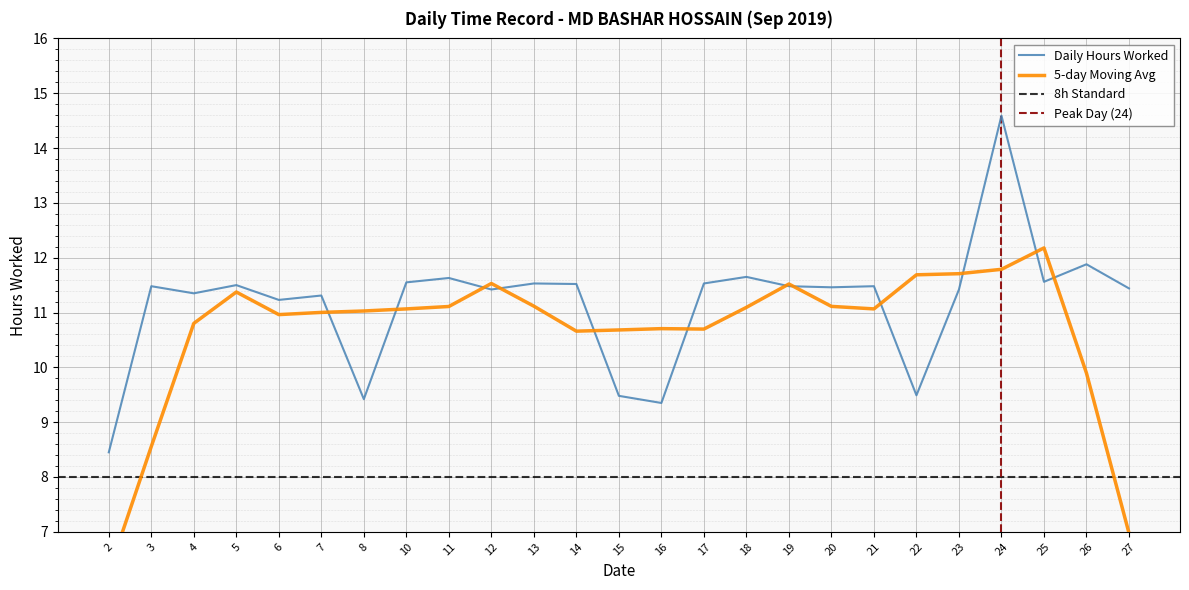

Where is the first local maximum?

3